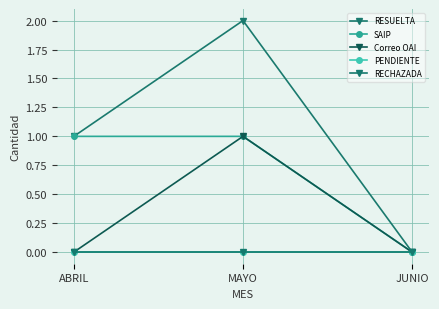

Is this an area chart (filled region under the line)?

No